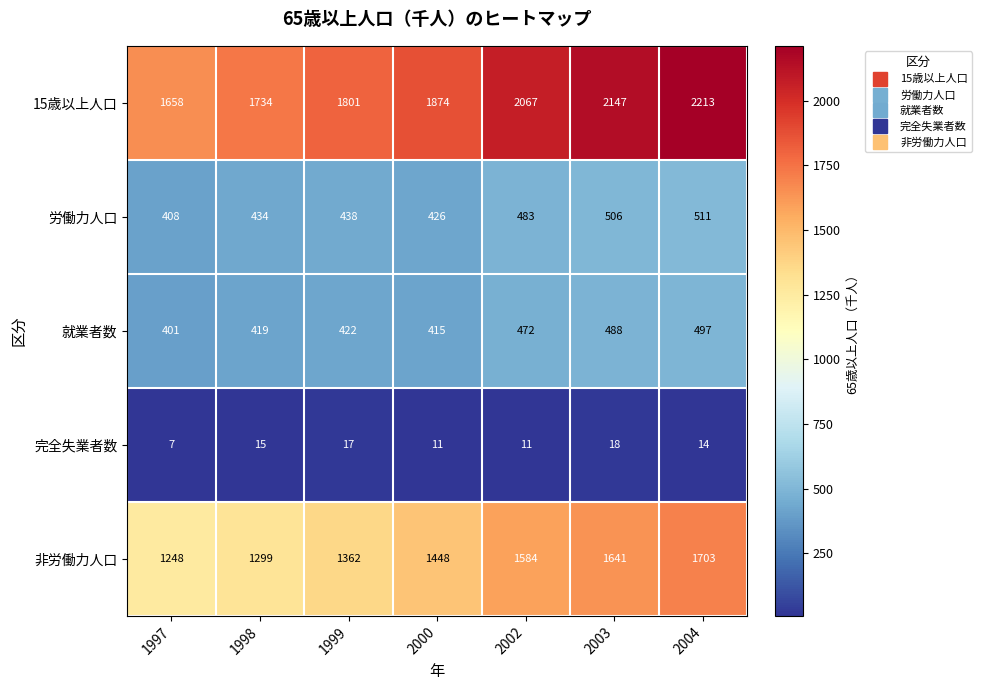

How many values in the 完全失業者数 series are below 14?

3